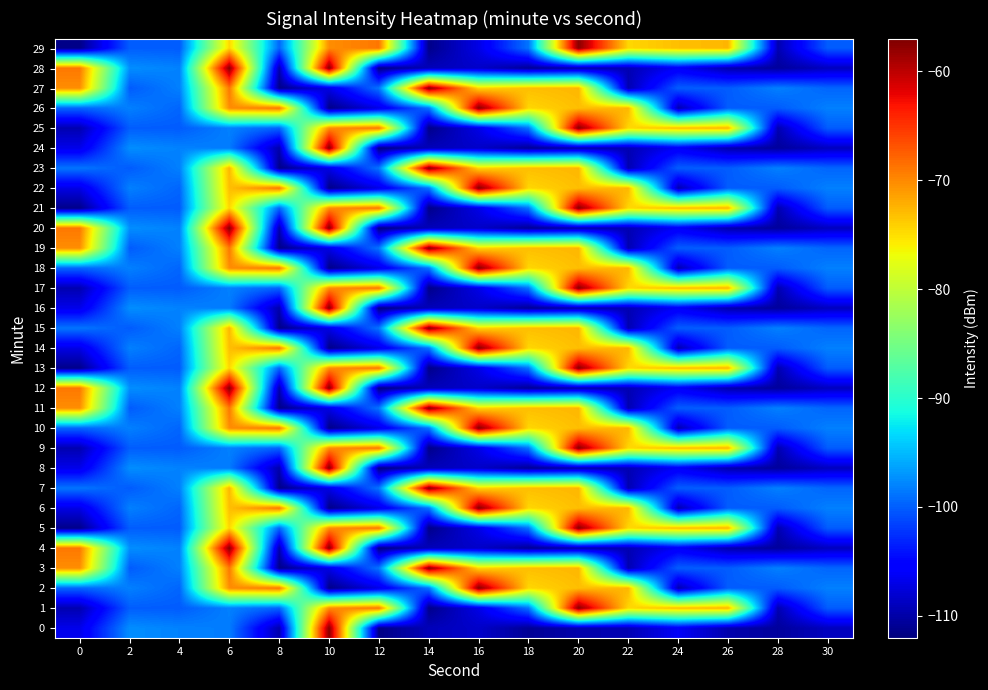

What is the total value across all series at 8?

-2937.0